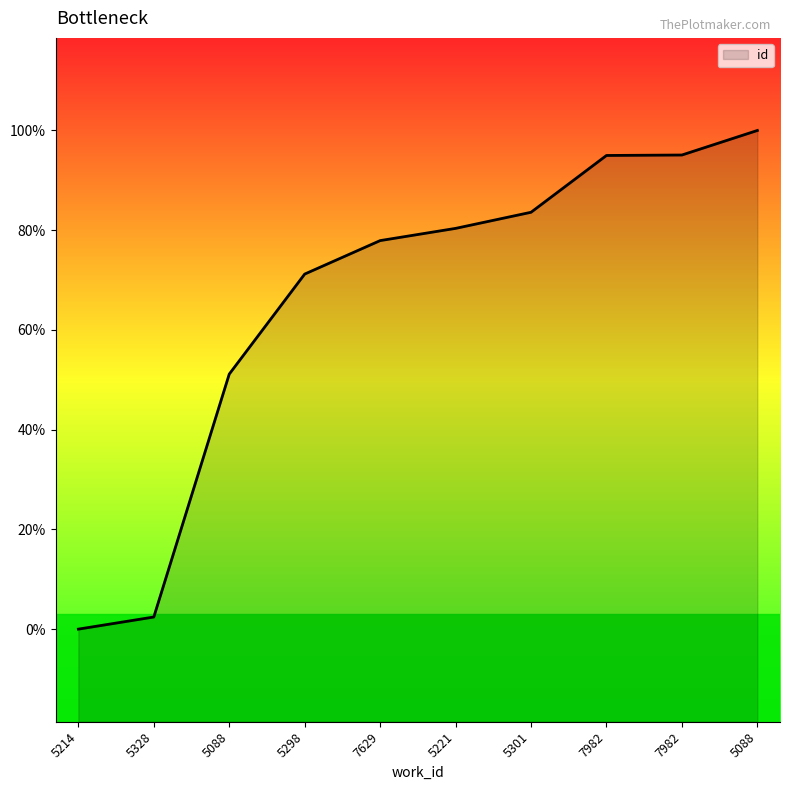

Does the chart have visible grid lines?

No